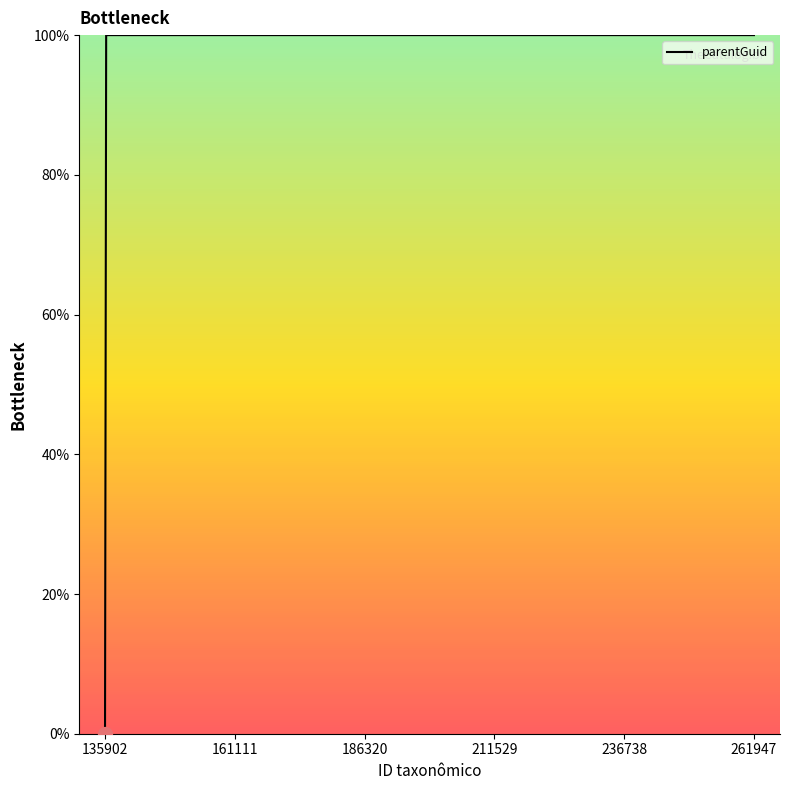

What is the difference between the maximum and minimum values?

100